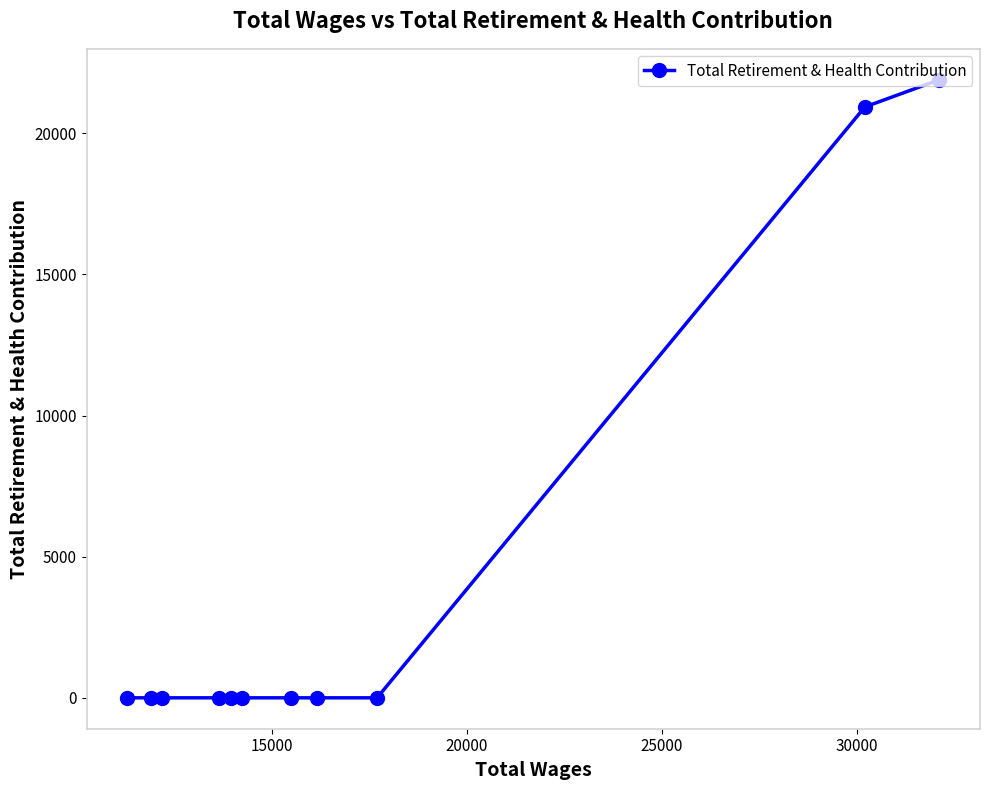

Count the number of categories in the chart.

11